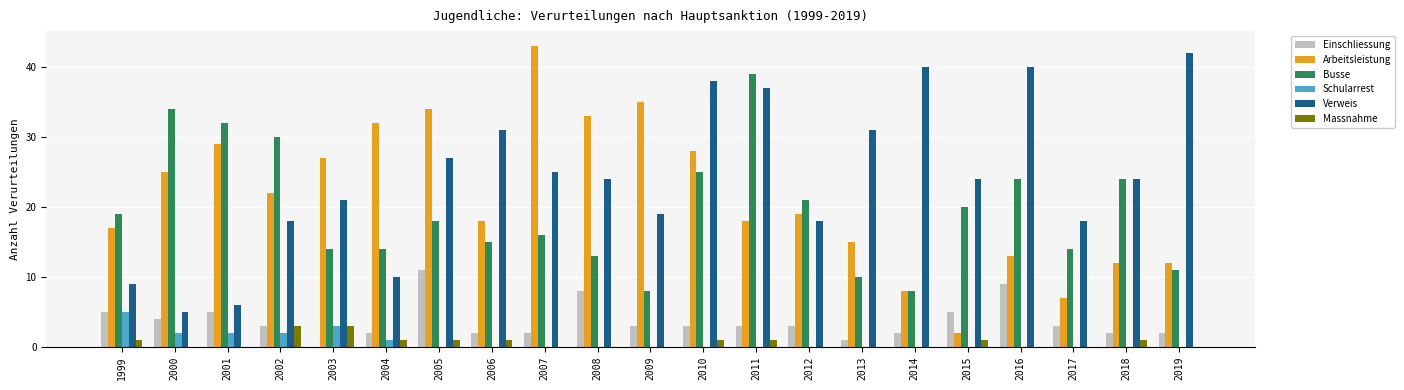

At which category is the sum across all series the highest?

2011